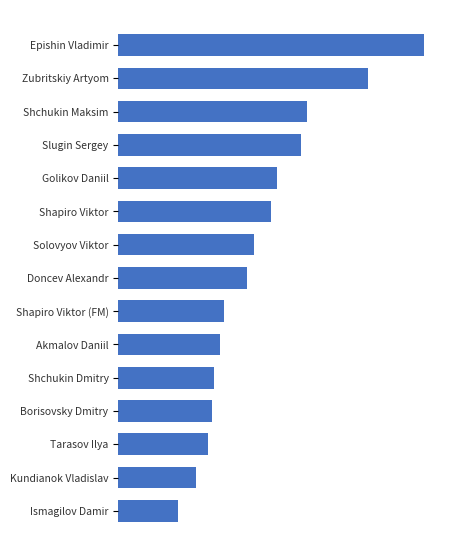

What is the greatest value displayed?

2517